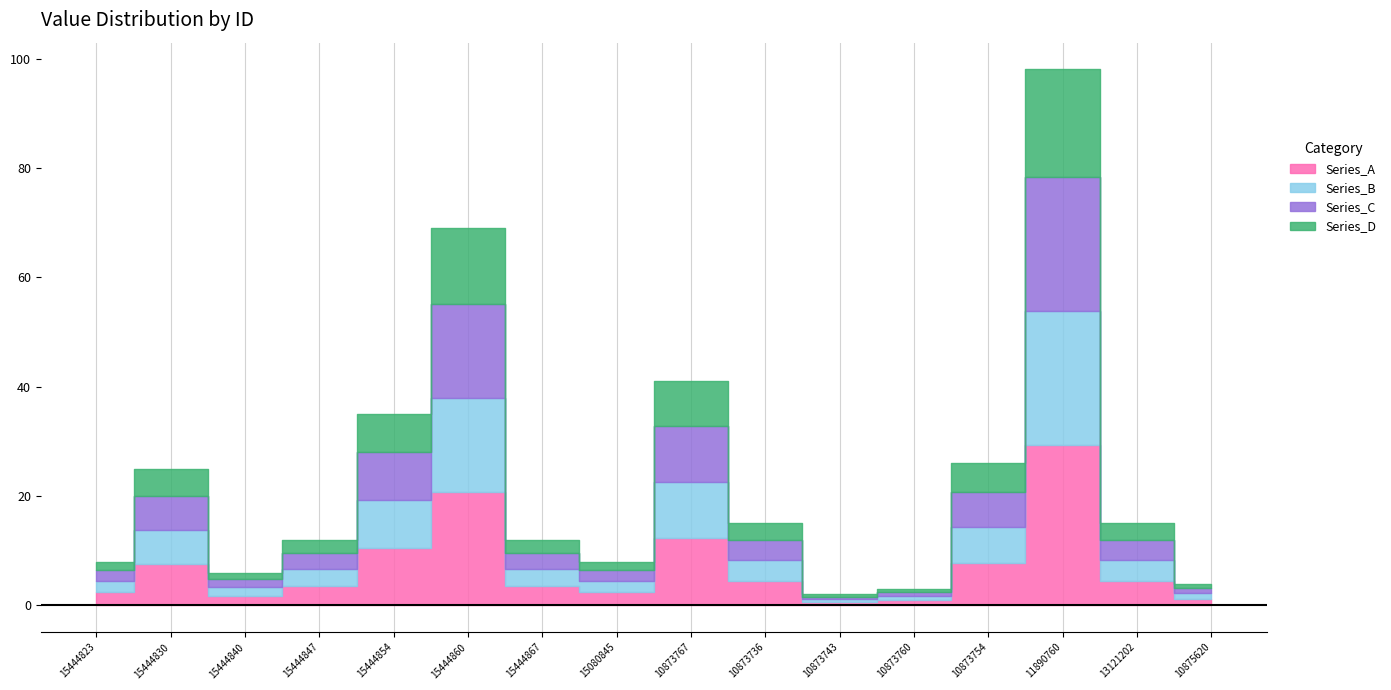

At which category does the chart reach its peak across all series?

11890760